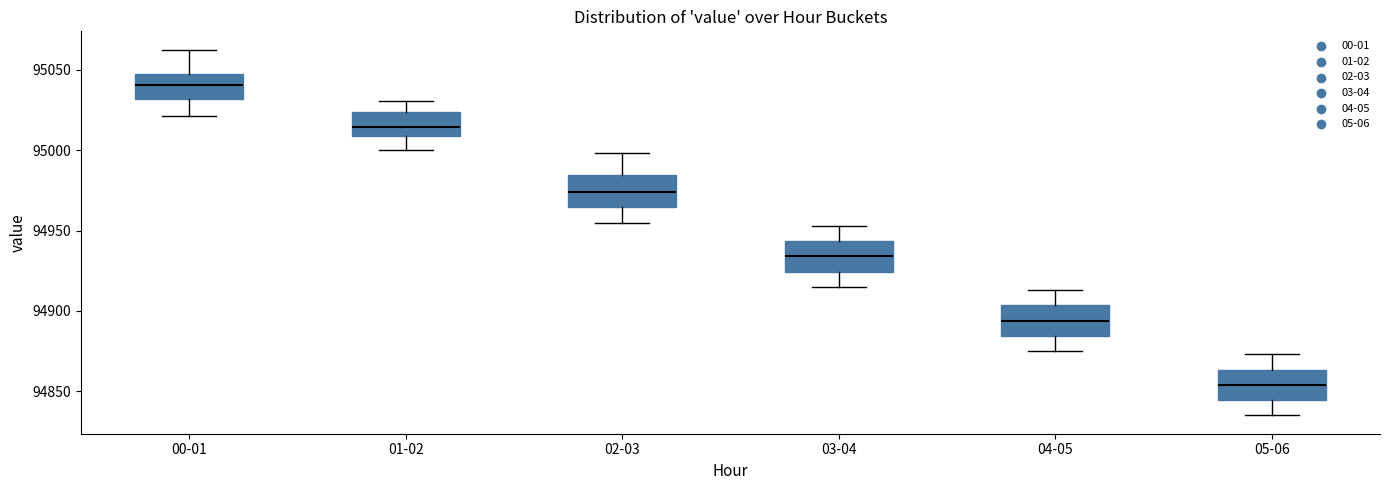

Reading left to right, read every box against the y-axis: the position of its median line, the range the box covers, and the ends of its whiskers. The values are not printed on the chart, so give them approximately, as read against the axis.

00-01: median 95040, box 95030 to 95045, whiskers 95020 to 95065
01-02: median 95015, box 95010 to 95025, whiskers 95000 to 95030
02-03: median 94975, box 94965 to 94985, whiskers 94955 to 95000
03-04: median 94935, box 94925 to 94945, whiskers 94915 to 94955
04-05: median 94895, box 94885 to 94905, whiskers 94875 to 94915
05-06: median 94855, box 94845 to 94865, whiskers 94835 to 94875